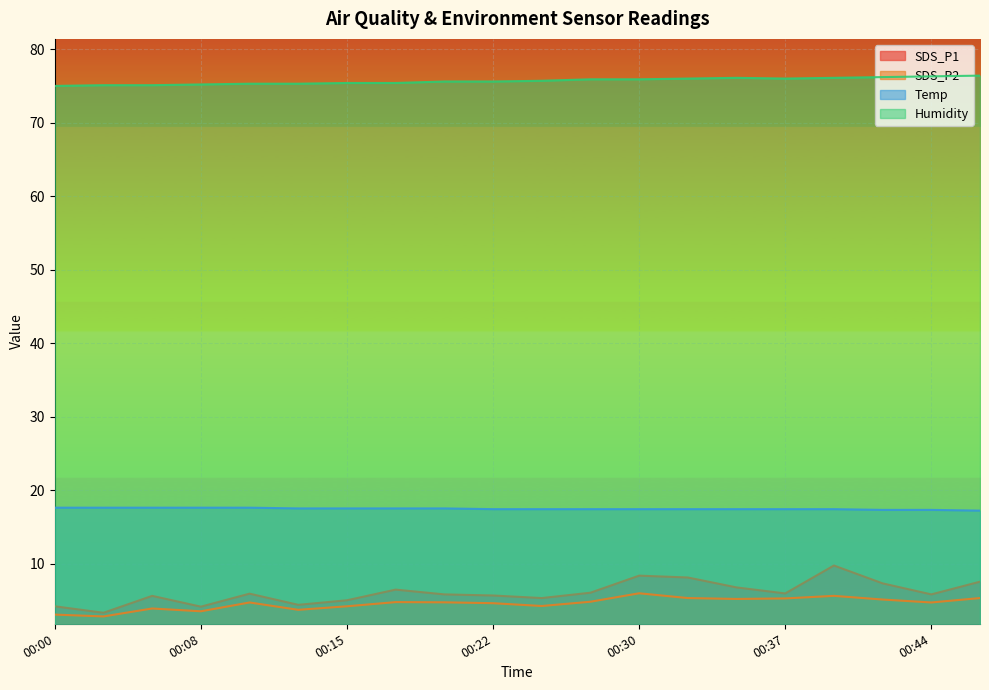

True or false: SDS_P1 has a value of 4.2 at 00:00.

True